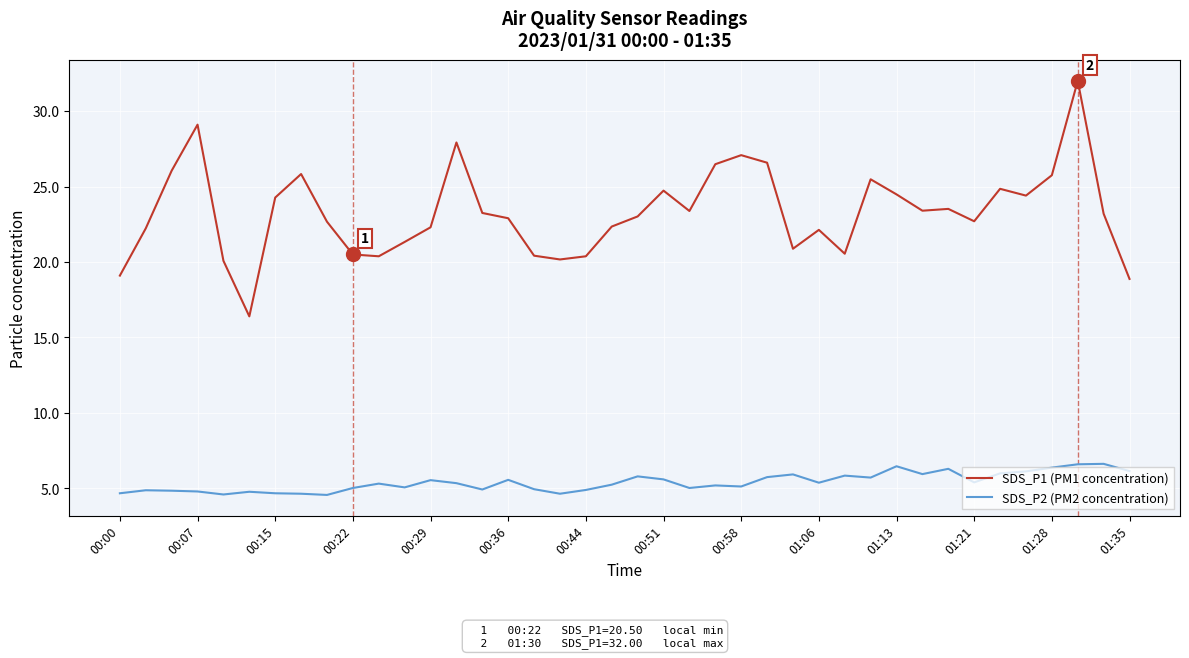

Which series has the widest spread of values?

SDS_P1 (PM1 concentration)